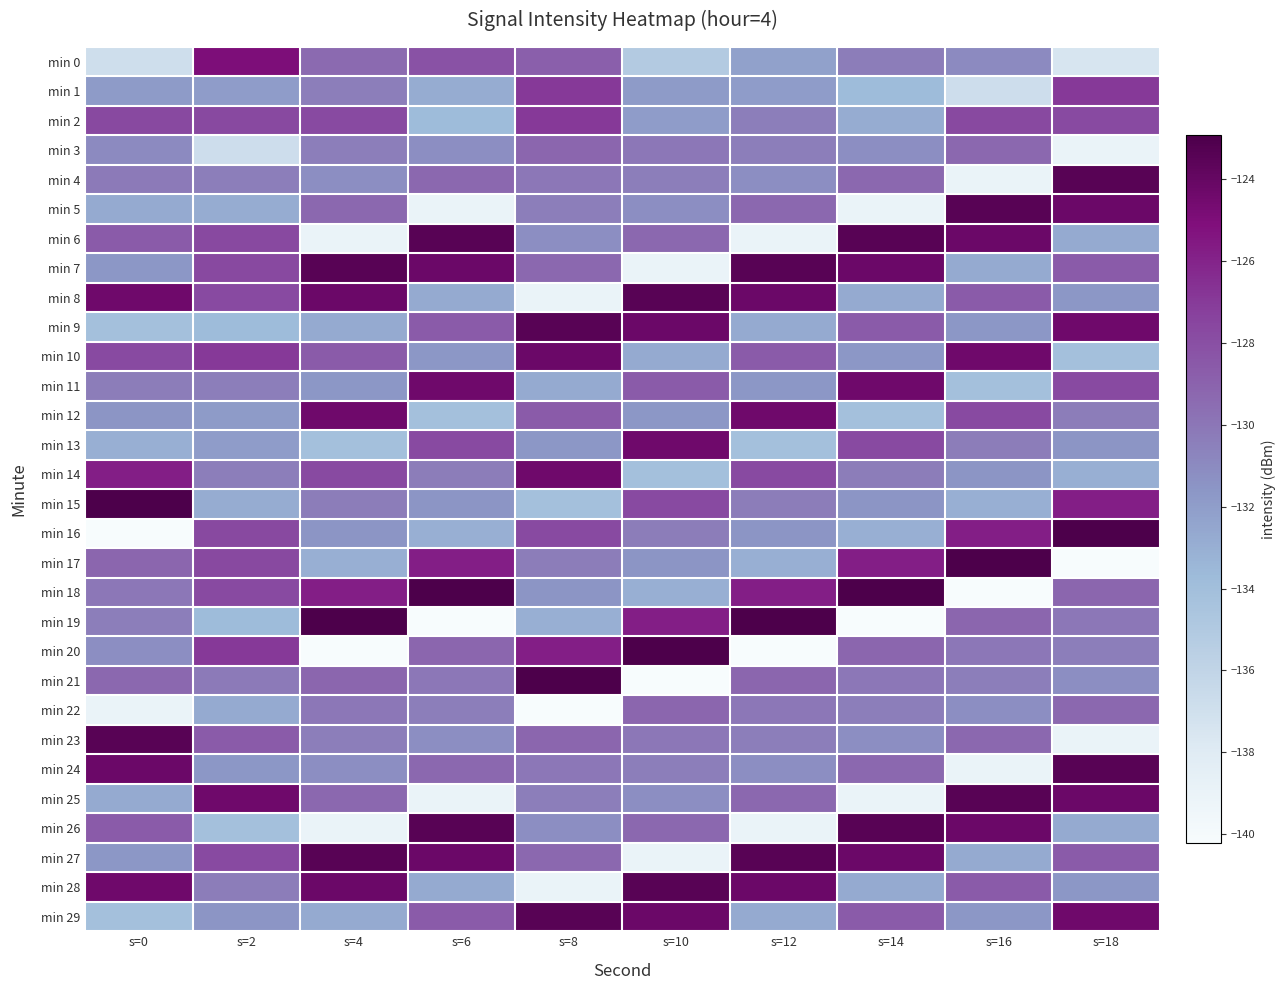

Reading left to right, list all the values displayed in this chart.

min 0: s=0=-136.9	s=2=-125.0	s=4=-129.4	s=6=-128.2	s=8=-128.8	s=10=-135.1	s=12=-132.2	s=14=-130.3	s=16=-131.0	s=18=-137.5
min 1: s=0=-131.9	s=2=-132.0	s=4=-130.4	s=6=-132.8	s=8=-126.9	s=10=-131.9	s=12=-132.0	s=14=-133.8	s=16=-136.8	s=18=-126.9
min 2: s=0=-127.7	s=2=-127.7	s=4=-127.8	s=6=-133.8	s=8=-126.9	s=10=-132.0	s=12=-130.4	s=14=-132.8	s=16=-127.7	s=18=-127.8
min 3: s=0=-131.0	s=2=-136.8	s=4=-130.4	s=6=-131.2	s=8=-129.2	s=10=-130.1	s=12=-130.4	s=14=-131.2	s=16=-129.3	s=18=-139.0
min 4: s=0=-130.2	s=2=-130.4	s=4=-131.2	s=6=-129.3	s=8=-130.1	s=10=-130.4	s=12=-131.2	s=14=-129.3	s=16=-139.0	s=18=-123.5
min 5: s=0=-132.7	s=2=-132.8	s=4=-129.3	s=6=-139.0	s=8=-130.4	s=10=-131.2	s=12=-129.3	s=14=-139.0	s=16=-123.5	s=18=-124.3
min 6: s=0=-128.6	s=2=-127.7	s=4=-139.0	s=6=-123.5	s=8=-131.2	s=10=-129.3	s=12=-139.0	s=14=-123.5	s=16=-124.3	s=18=-132.7
min 7: s=0=-131.7	s=2=-127.7	s=4=-123.5	s=6=-124.3	s=8=-129.3	s=10=-139.0	s=12=-123.5	s=14=-124.3	s=16=-132.7	s=18=-128.6
min 8: s=0=-124.4	s=2=-127.8	s=4=-124.3	s=6=-132.7	s=8=-139.0	s=10=-123.5	s=12=-124.3	s=14=-132.7	s=16=-128.6	s=18=-131.7
min 9: s=0=-134.2	s=2=-133.8	s=4=-132.7	s=6=-128.6	s=8=-123.5	s=10=-124.3	s=12=-132.7	s=14=-128.6	s=16=-131.7	s=18=-124.4
min 10: s=0=-127.8	s=2=-126.9	s=4=-128.6	s=6=-131.7	s=8=-124.3	s=10=-132.7	s=12=-128.6	s=14=-131.7	s=16=-124.4	s=18=-134.2
min 11: s=0=-130.3	s=2=-130.4	s=4=-131.7	s=6=-124.4	s=8=-132.7	s=10=-128.6	s=12=-131.7	s=14=-124.4	s=16=-134.2	s=18=-127.8
min 12: s=0=-131.6	s=2=-131.9	s=4=-124.4	s=6=-134.2	s=8=-128.6	s=10=-131.7	s=12=-124.4	s=14=-134.2	s=16=-127.8	s=18=-130.3
min 13: s=0=-133.0	s=2=-132.0	s=4=-134.2	s=6=-127.8	s=8=-131.7	s=10=-124.4	s=12=-134.2	s=14=-127.8	s=16=-130.3	s=18=-131.6
min 14: s=0=-125.8	s=2=-130.4	s=4=-127.8	s=6=-130.3	s=8=-124.4	s=10=-134.2	s=12=-127.8	s=14=-130.3	s=16=-131.6	s=18=-133.0
min 15: s=0=-122.9	s=2=-132.8	s=4=-130.3	s=6=-131.6	s=8=-134.2	s=10=-127.8	s=12=-130.3	s=14=-131.6	s=16=-133.0	s=18=-125.8
min 16: s=0=-140.2	s=2=-127.7	s=4=-131.6	s=6=-133.0	s=8=-127.8	s=10=-130.3	s=12=-131.6	s=14=-133.0	s=16=-125.8	s=18=-122.9
min 17: s=0=-129.2	s=2=-127.7	s=4=-133.0	s=6=-125.8	s=8=-130.3	s=10=-131.6	s=12=-133.0	s=14=-125.8	s=16=-122.9	s=18=-140.2
min 18: s=0=-130.1	s=2=-127.8	s=4=-125.8	s=6=-122.9	s=8=-131.6	s=10=-133.0	s=12=-125.8	s=14=-122.9	s=16=-140.2	s=18=-129.2
min 19: s=0=-130.4	s=2=-133.8	s=4=-122.9	s=6=-140.2	s=8=-133.0	s=10=-125.8	s=12=-122.9	s=14=-140.2	s=16=-129.2	s=18=-130.1
min 20: s=0=-131.2	s=2=-126.9	s=4=-140.2	s=6=-129.2	s=8=-125.8	s=10=-122.9	s=12=-140.2	s=14=-129.2	s=16=-130.1	s=18=-130.4
min 21: s=0=-129.3	s=2=-130.2	s=4=-129.2	s=6=-130.1	s=8=-122.9	s=10=-140.2	s=12=-129.2	s=14=-130.1	s=16=-130.4	s=18=-131.2
min 22: s=0=-139.0	s=2=-132.7	s=4=-130.1	s=6=-130.4	s=8=-140.2	s=10=-129.2	s=12=-130.1	s=14=-130.4	s=16=-131.2	s=18=-129.3
min 23: s=0=-123.5	s=2=-128.6	s=4=-130.4	s=6=-131.2	s=8=-129.2	s=10=-130.1	s=12=-130.4	s=14=-131.2	s=16=-129.3	s=18=-139.0
min 24: s=0=-124.3	s=2=-131.7	s=4=-131.2	s=6=-129.3	s=8=-130.1	s=10=-130.4	s=12=-131.2	s=14=-129.3	s=16=-139.0	s=18=-123.5
min 25: s=0=-132.7	s=2=-124.4	s=4=-129.3	s=6=-139.0	s=8=-130.4	s=10=-131.2	s=12=-129.3	s=14=-139.0	s=16=-123.5	s=18=-124.3
min 26: s=0=-128.6	s=2=-134.2	s=4=-139.0	s=6=-123.5	s=8=-131.2	s=10=-129.3	s=12=-139.0	s=14=-123.5	s=16=-124.3	s=18=-132.7
min 27: s=0=-131.7	s=2=-127.8	s=4=-123.5	s=6=-124.3	s=8=-129.3	s=10=-139.0	s=12=-123.5	s=14=-124.3	s=16=-132.7	s=18=-128.6
min 28: s=0=-124.4	s=2=-130.3	s=4=-124.3	s=6=-132.7	s=8=-139.0	s=10=-123.5	s=12=-124.3	s=14=-132.7	s=16=-128.6	s=18=-131.7
min 29: s=0=-134.2	s=2=-131.6	s=4=-132.7	s=6=-128.6	s=8=-123.5	s=10=-124.3	s=12=-132.7	s=14=-128.6	s=16=-131.7	s=18=-124.4